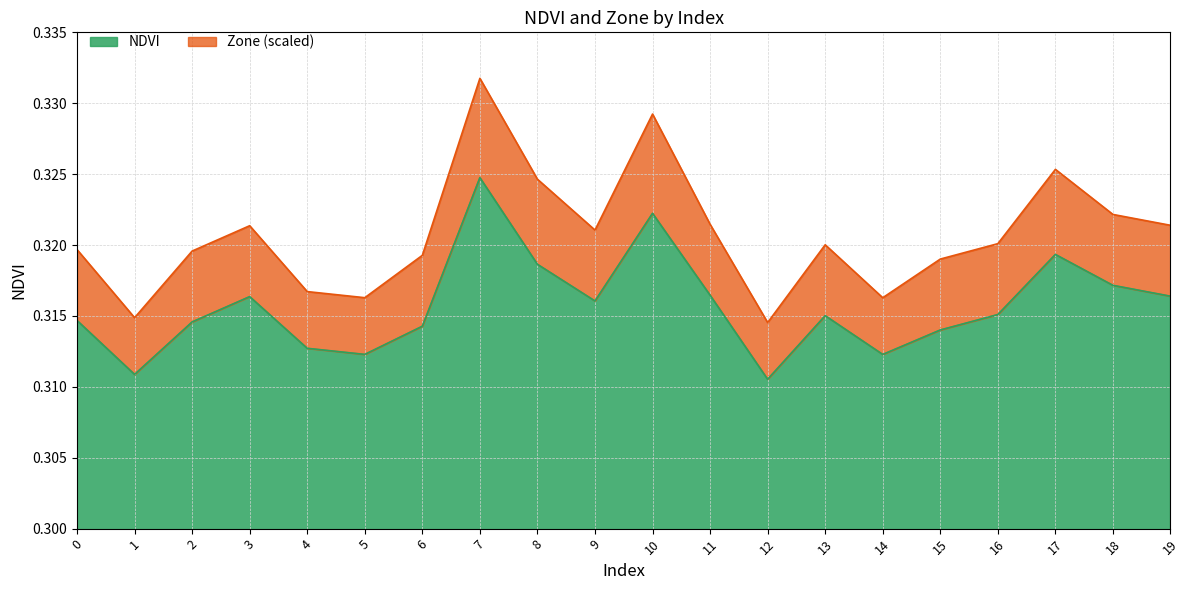

What is the average value?

0.3